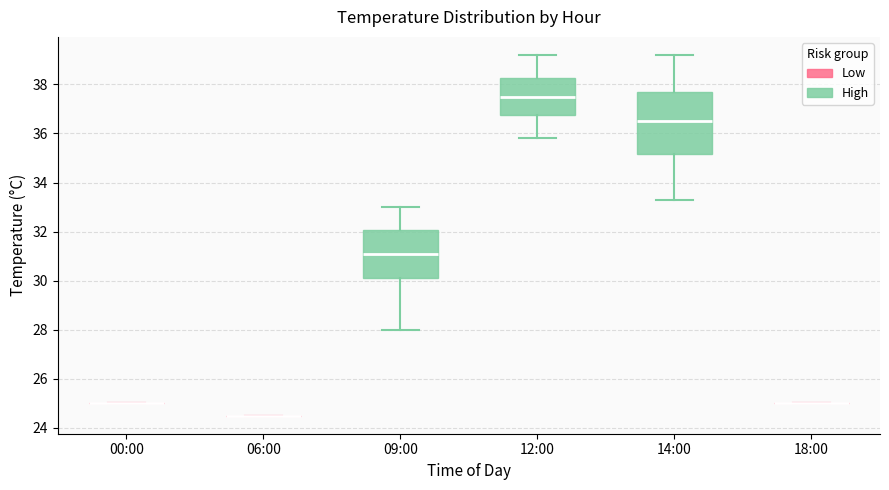

Reading left to right, read every box against the y-axis: the position of its median line, the range the box covers, and the ends of its whiskers. The values are not printed on the chart, so give them approximately, as read against the axis.

00:00: box collapsed to a line at 25.0, whiskers 25.0 to 25.0
06:00: box collapsed to a line at 24.6, whiskers 24.6 to 24.6
09:00: median 31.2, box 30.2 to 32.0, whiskers 28.0 to 33.0
12:00: median 37.6, box 36.8 to 38.2, whiskers 35.8 to 39.2
14:00: median 36.6, box 35.2 to 37.8, whiskers 33.4 to 39.2
18:00: box collapsed to a line at 25.0, whiskers 25.0 to 25.0